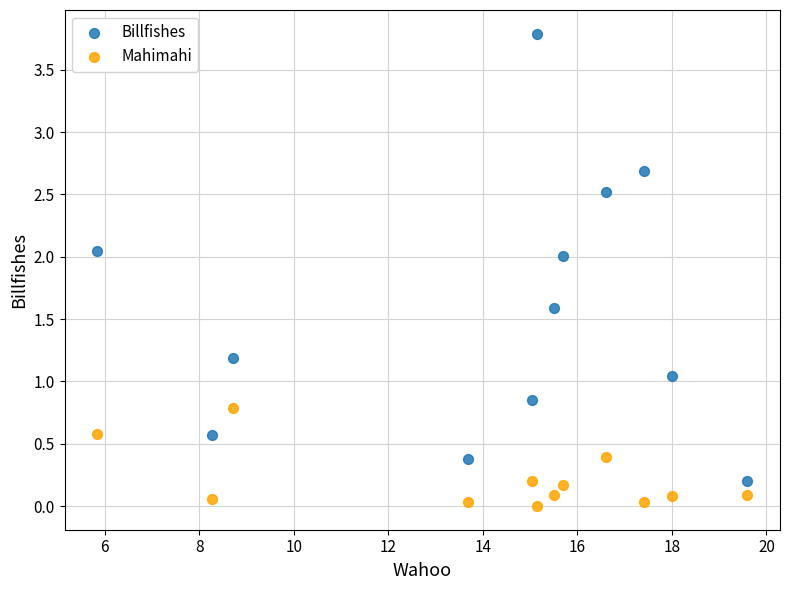

Which series has the largest Y range (max minus min)?

Billfishes